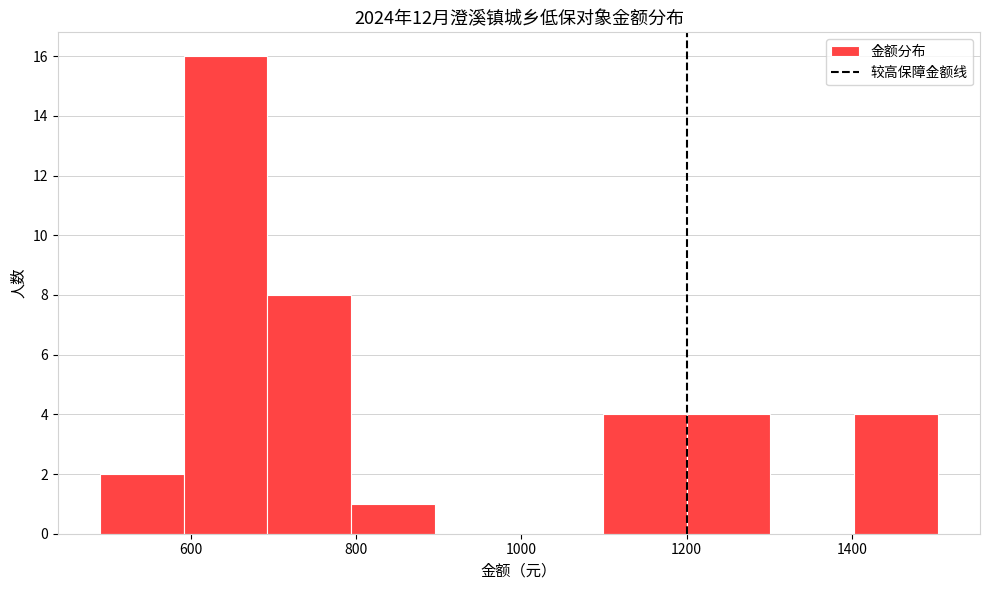

Over which range of the x-axis is the bar tallest?

600 to 700